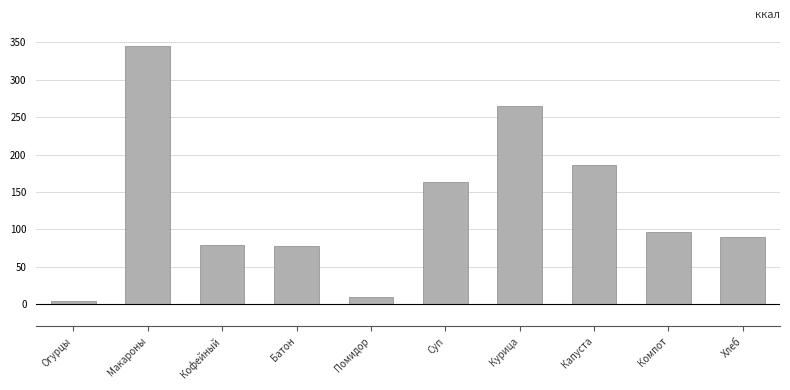

What is the maximum value shown in the chart?

345.1